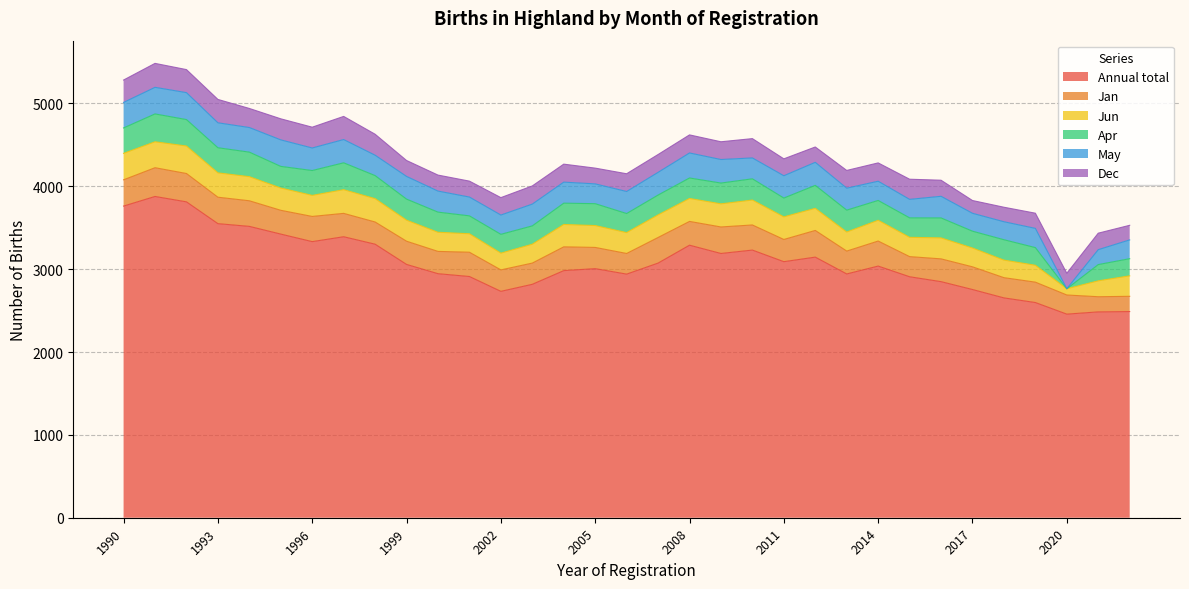

What is the difference between the Jun values at 2017 and 2022?

20